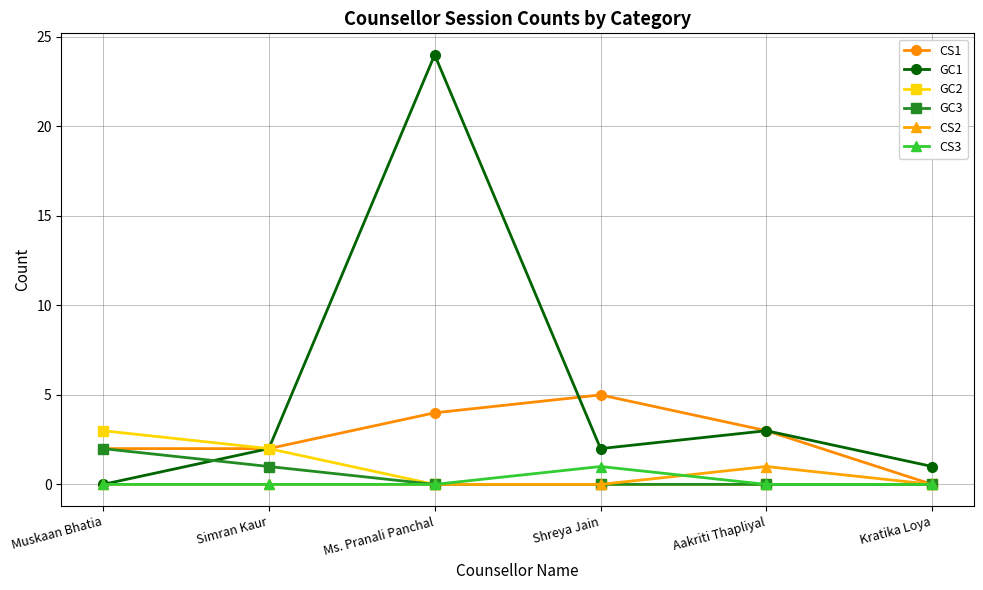

At which category is the sum across all series the highest?

Ms. Pranali Panchal